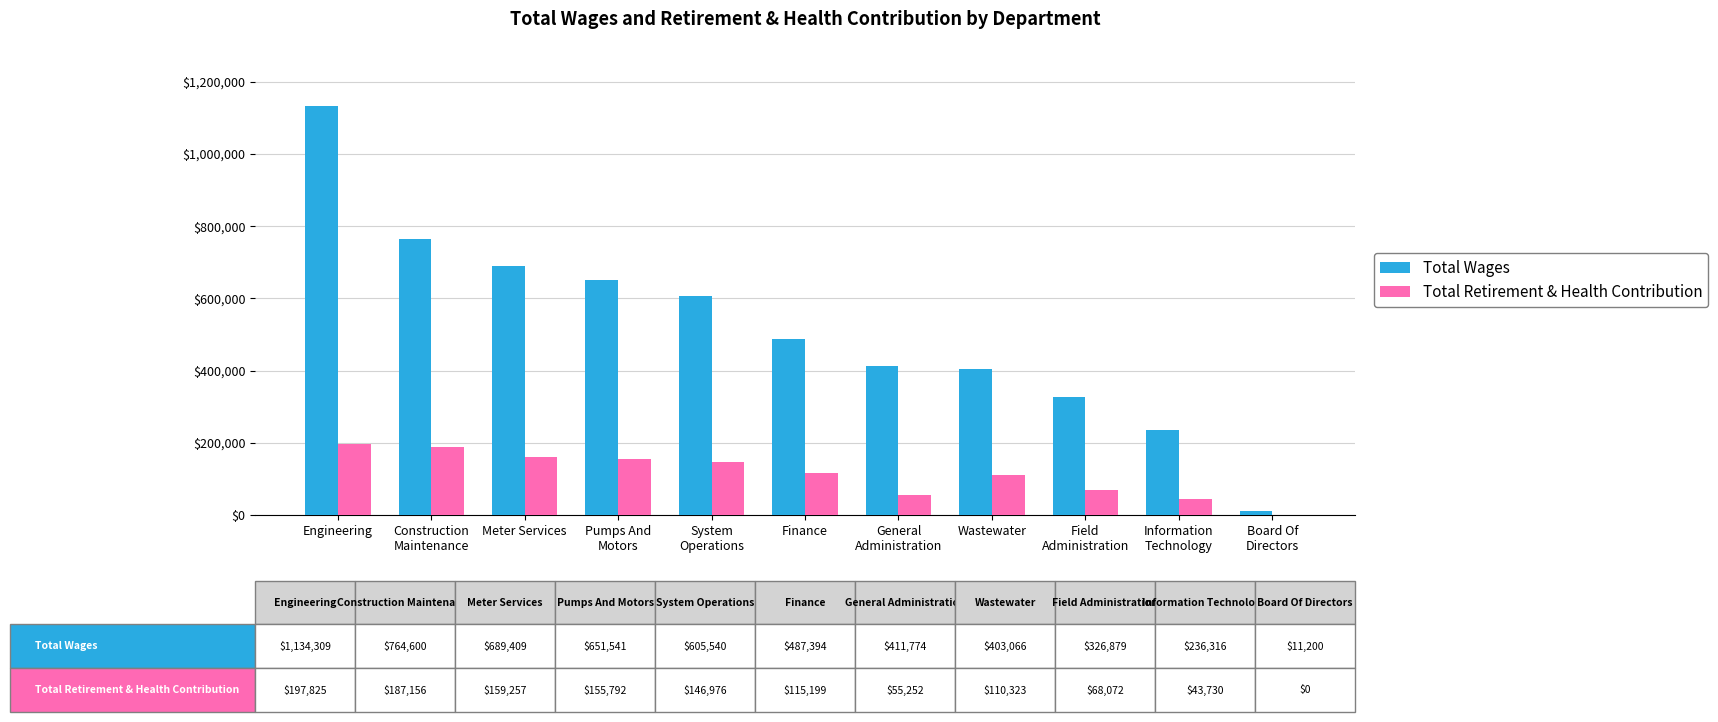

What are all the series names shown in the legend?

Total Wages, Total Retirement & Health Contribution